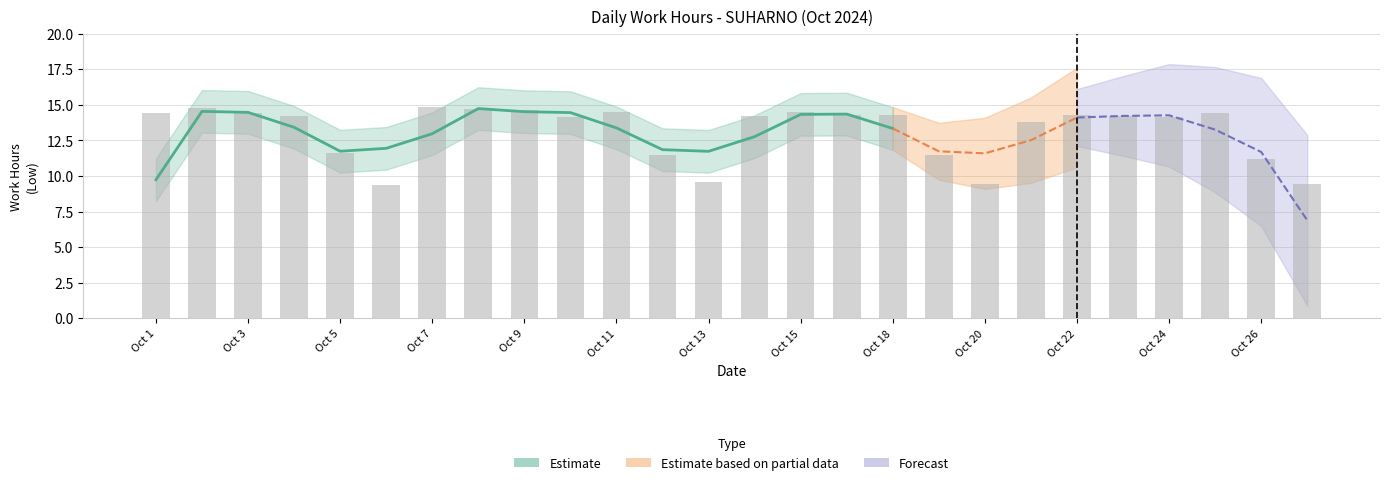

What is the difference between the maximum and minimum values?

5.5